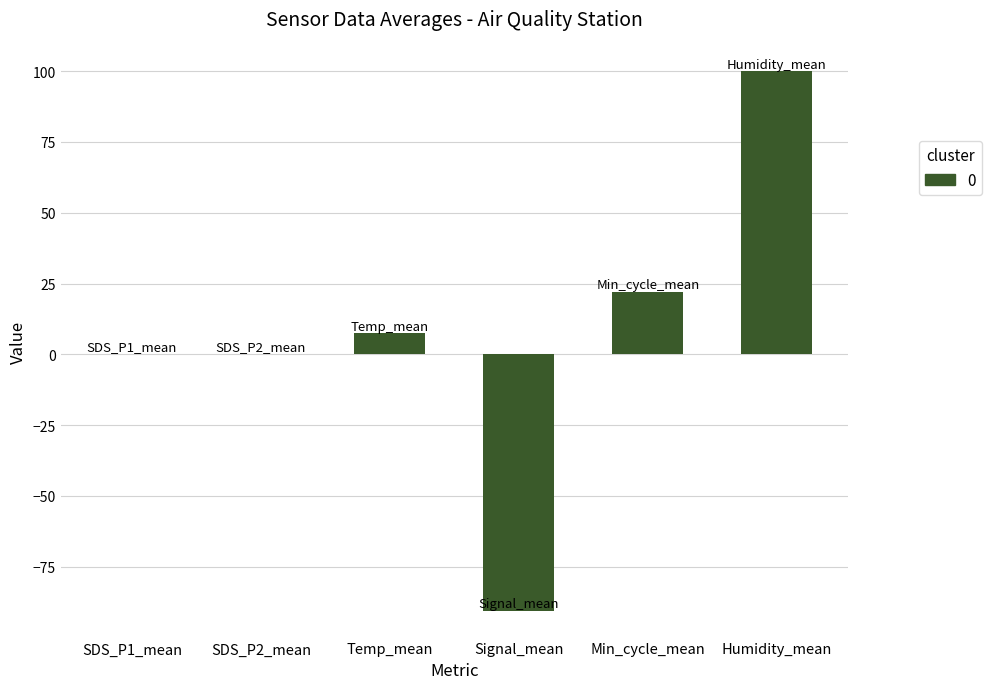

Are the bars horizontal?

No